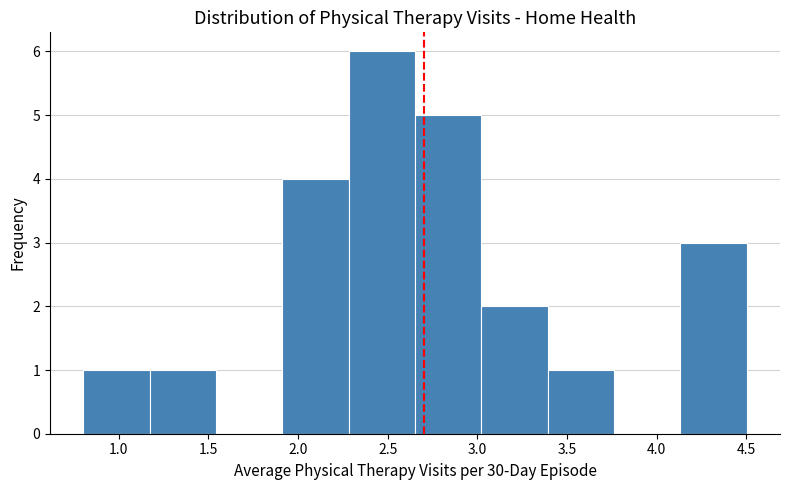

Reading left to right, transcribe this chart: for each bar, give the range it covers on the x-axis and its height. Neither the bar edges nor the heights are printed on the chart, so give them approximately, as read against the axes.

0.80 to 1.15: 1
1.15 to 1.55: 1
1.55 to 1.90: 0
1.90 to 2.30: 4
2.30 to 2.65: 6
2.65 to 3.00: 5
3.00 to 3.40: 2
3.40 to 3.75: 1
3.75 to 4.15: 0
4.15 to 4.50: 3